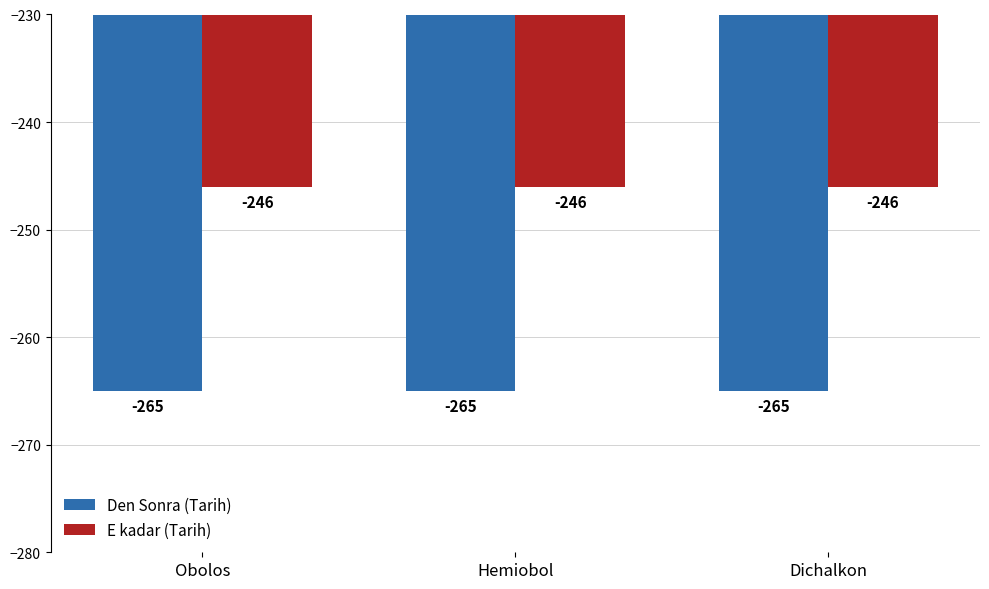

What value does the E kadar (Tarih) series have at Hemiobol?

-246